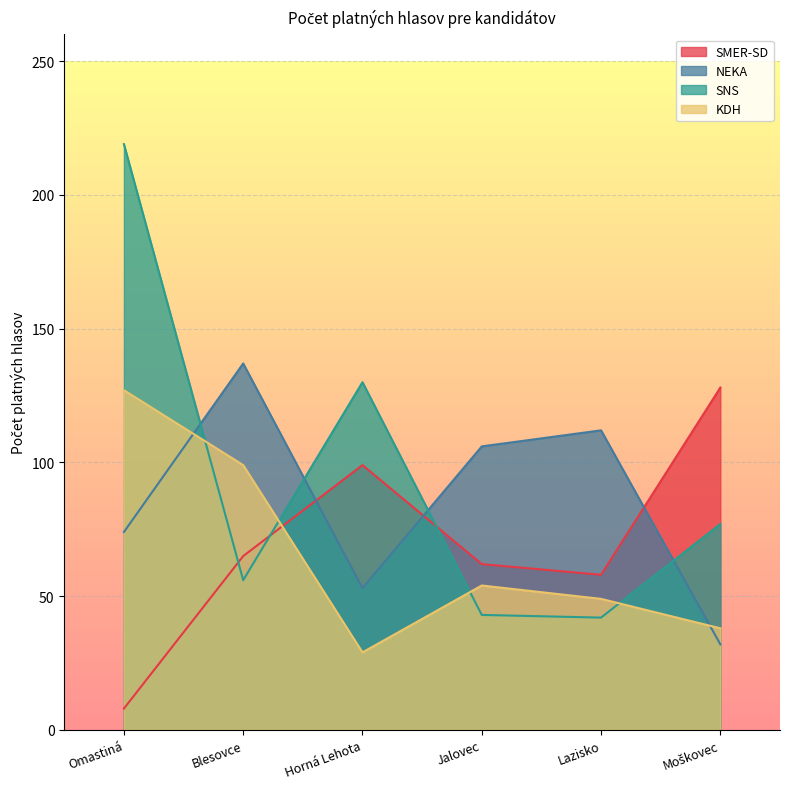

True or false: NEKA and SNS cross at least once.

True